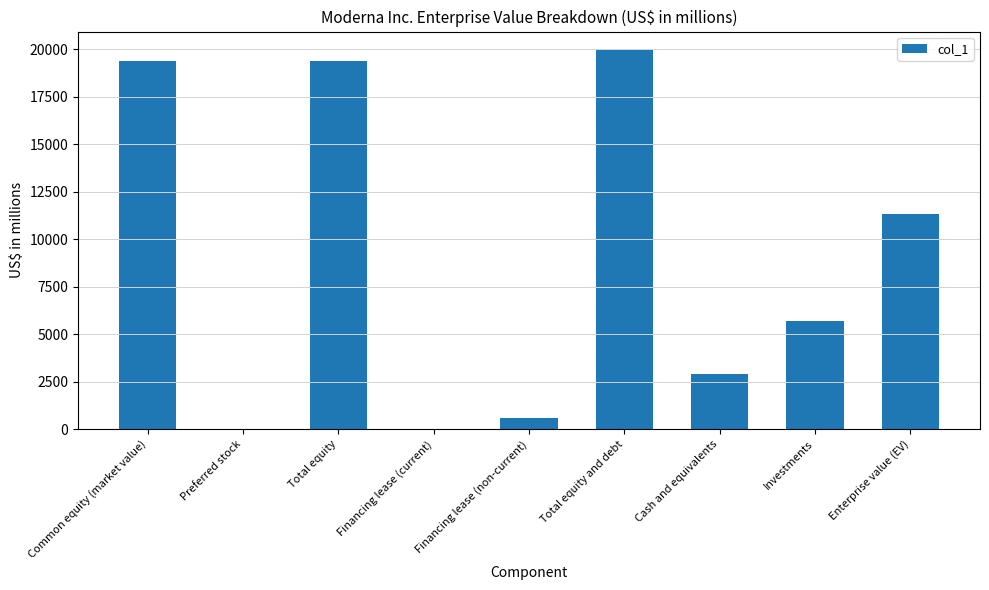

At which category does the chart reach its peak across all series?

Total equity and debt